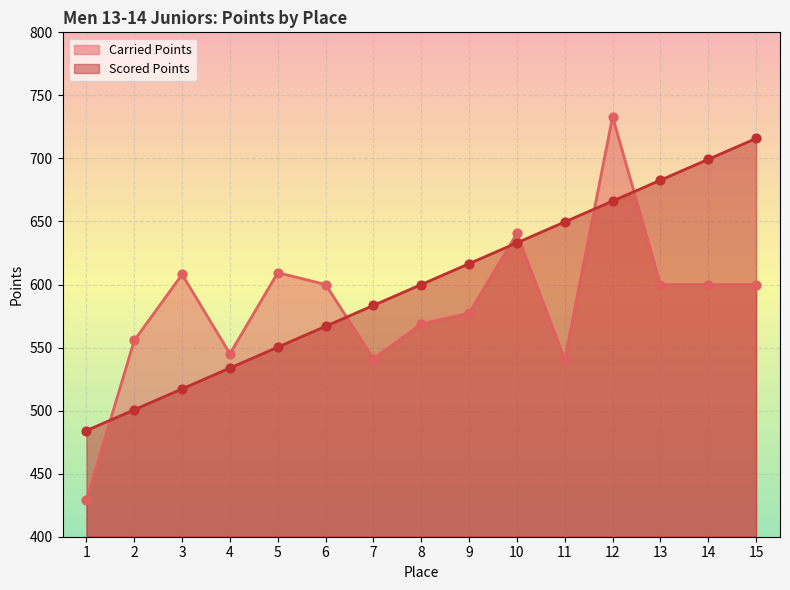

Which series has the widest spread of Y values?

Carried Points